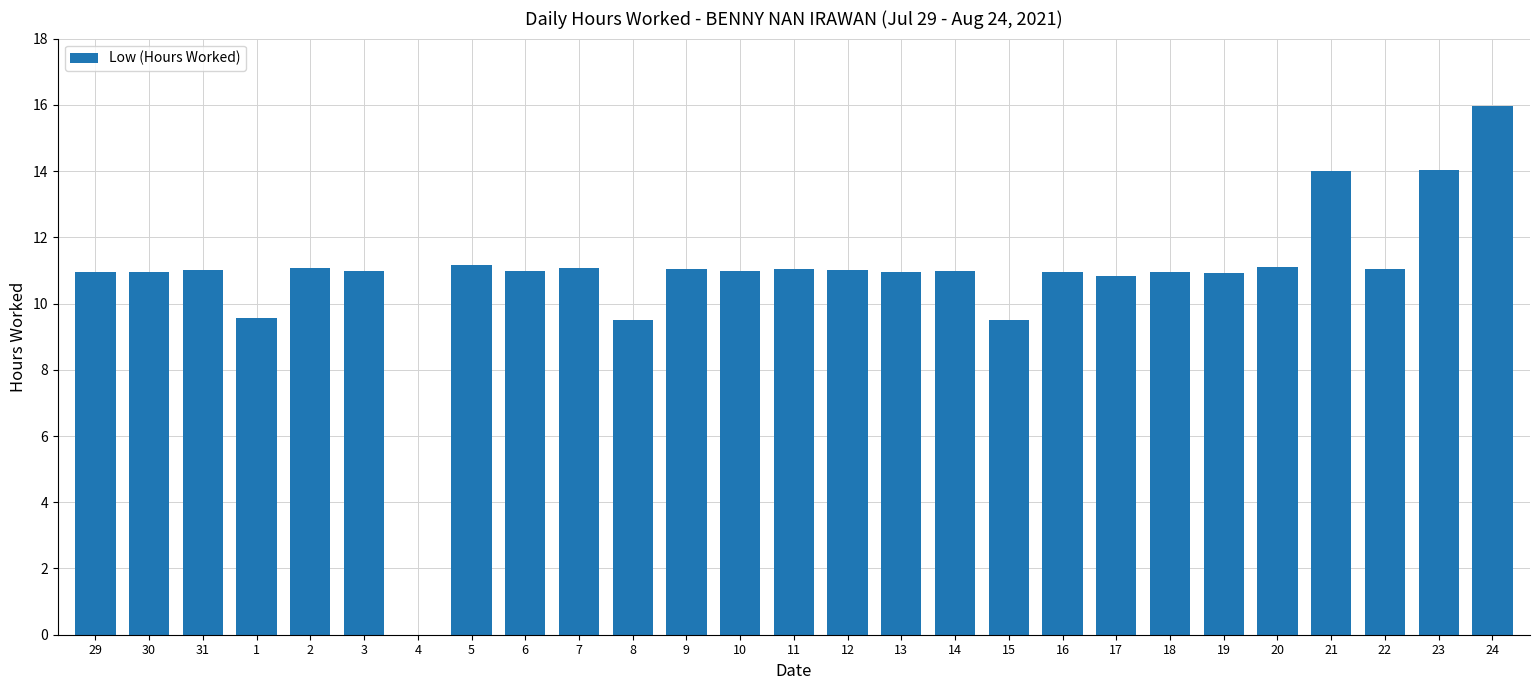

Approximately how many times larger is the value at 6 compared to 17?

1.0